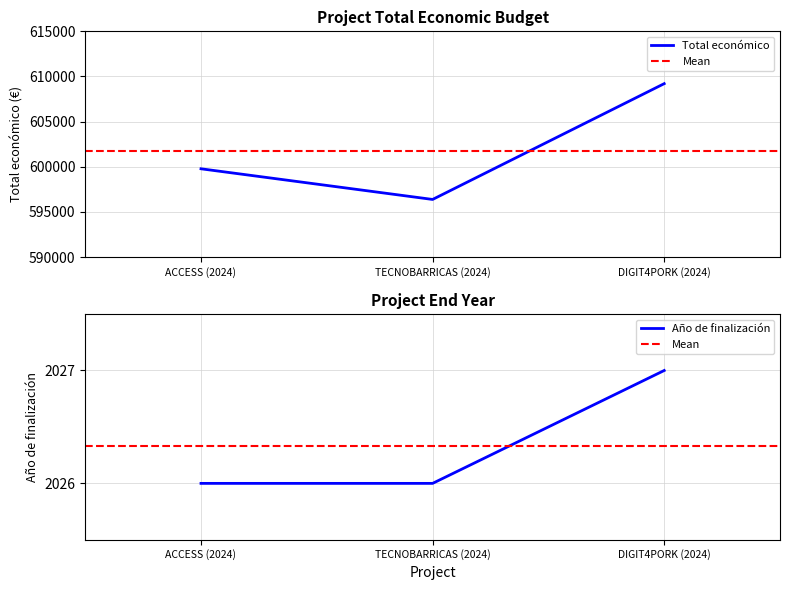

What is the smallest value displayed?

2026